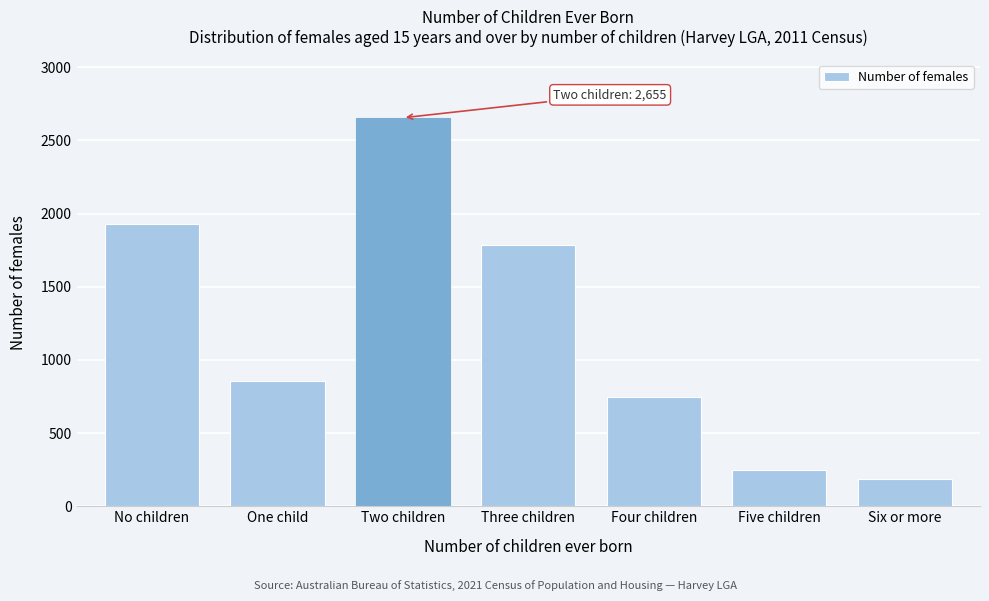

Reading right to left, list all the values displayed in this chart.

185	248	747	1783	2655	857	1926